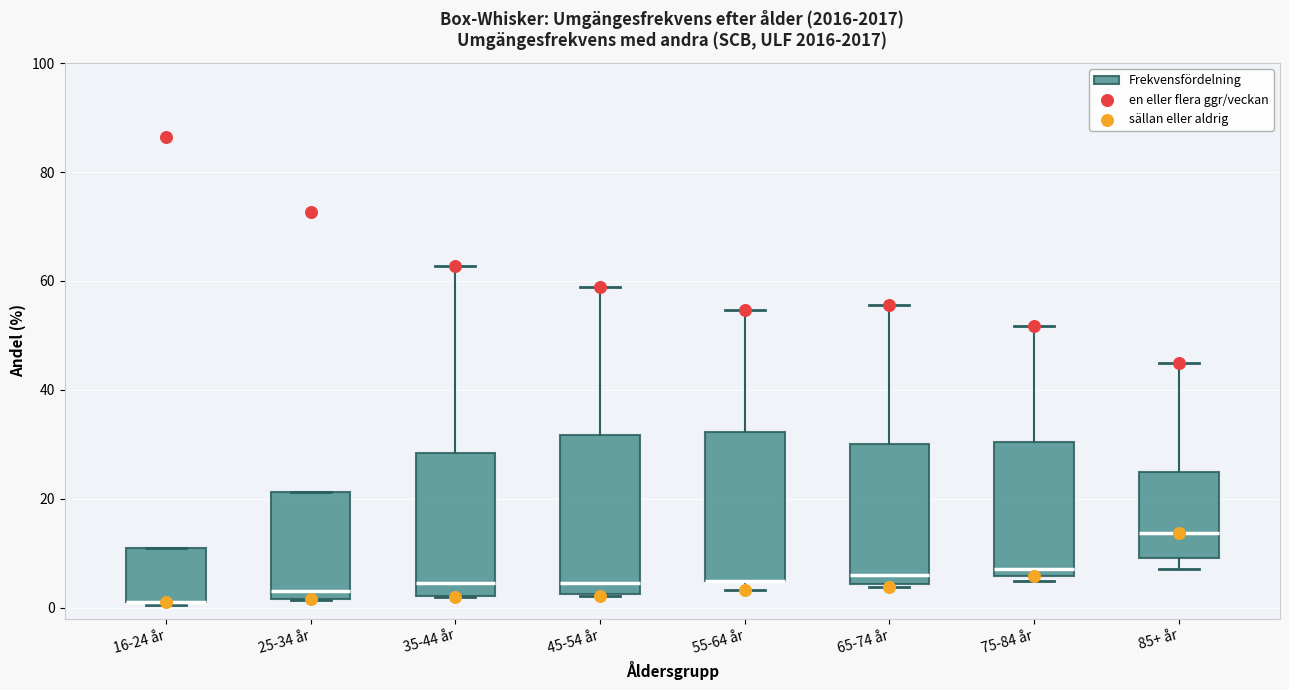

Reading left to right, read every box against the y-axis: the position of its median line, the range the box covers, and the ends of its whiskers. The values are not printed on the chart, so give them approximately, as read against the axis.

16-24 år: median 2 (drawn on the box's lower edge), box 2 to 12, whiskers 0 to 12
25-34 år: median 4, box 2 to 22, whiskers 2 to 22
35-44 år: median 4, box 2 to 28, whiskers 2 to 62
45-54 år: median 4, box 2 to 32, whiskers 2 to 58
55-64 år: median 6 (drawn on the box's lower edge), box 6 to 32, whiskers 4 to 54
65-74 år: median 6, box 4 to 30, whiskers 4 to 56
75-84 år: median 8, box 6 to 30, whiskers 6 (just below the box's lower edge) to 52
85+ år: median 14, box 10 to 24, whiskers 8 to 46